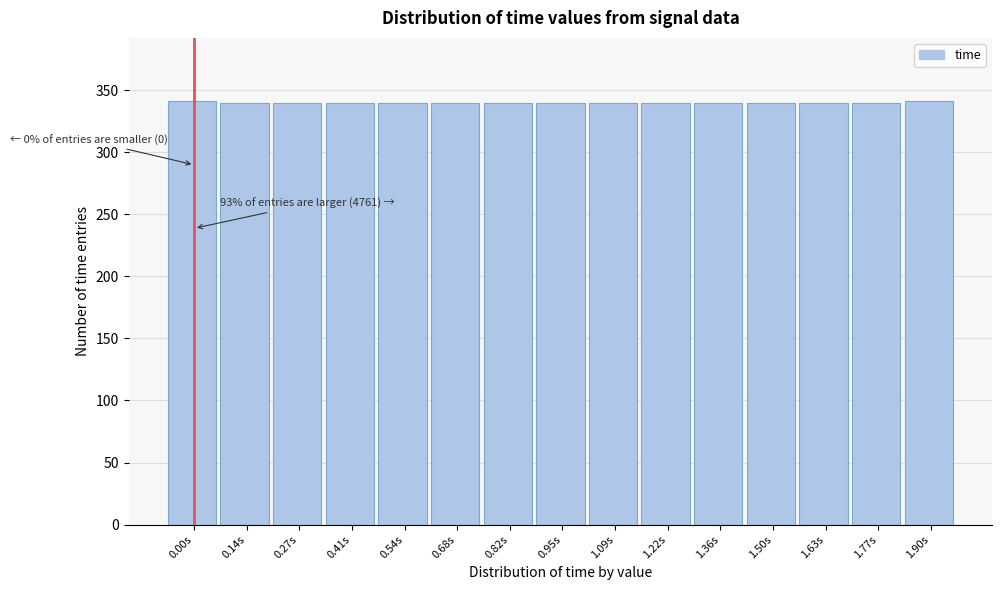

What is the value of the 1st bar from the left?

341